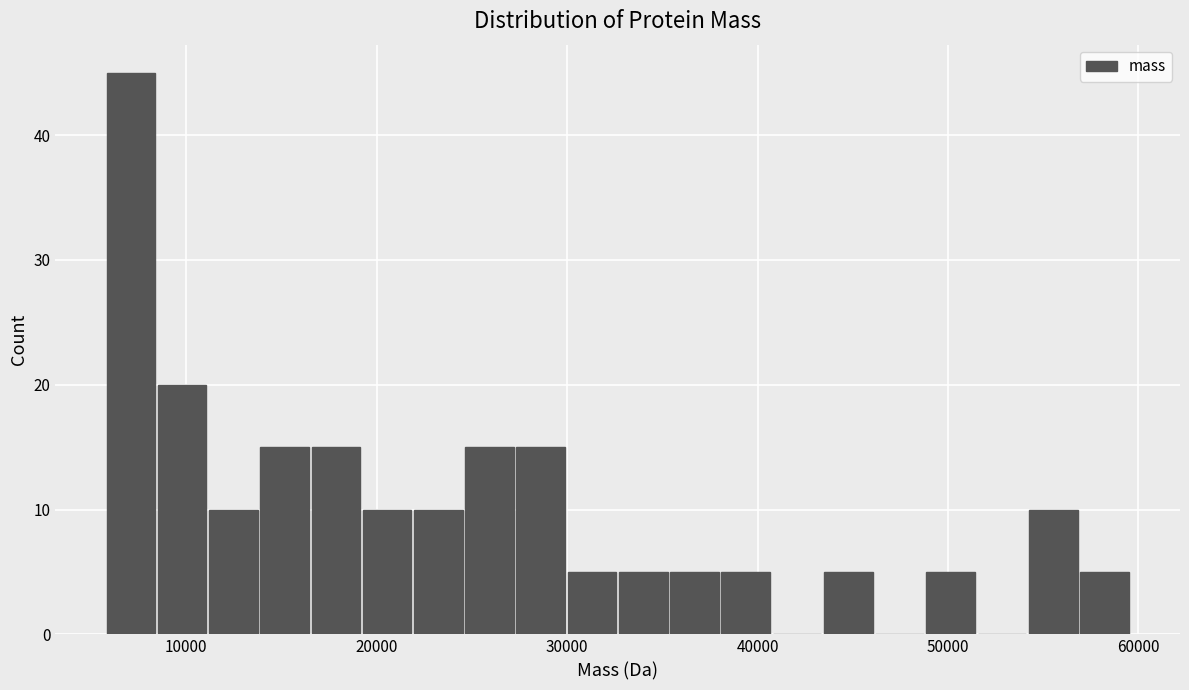

Read against the x-axis, roughly where is the centre of the tallest bar?

7000